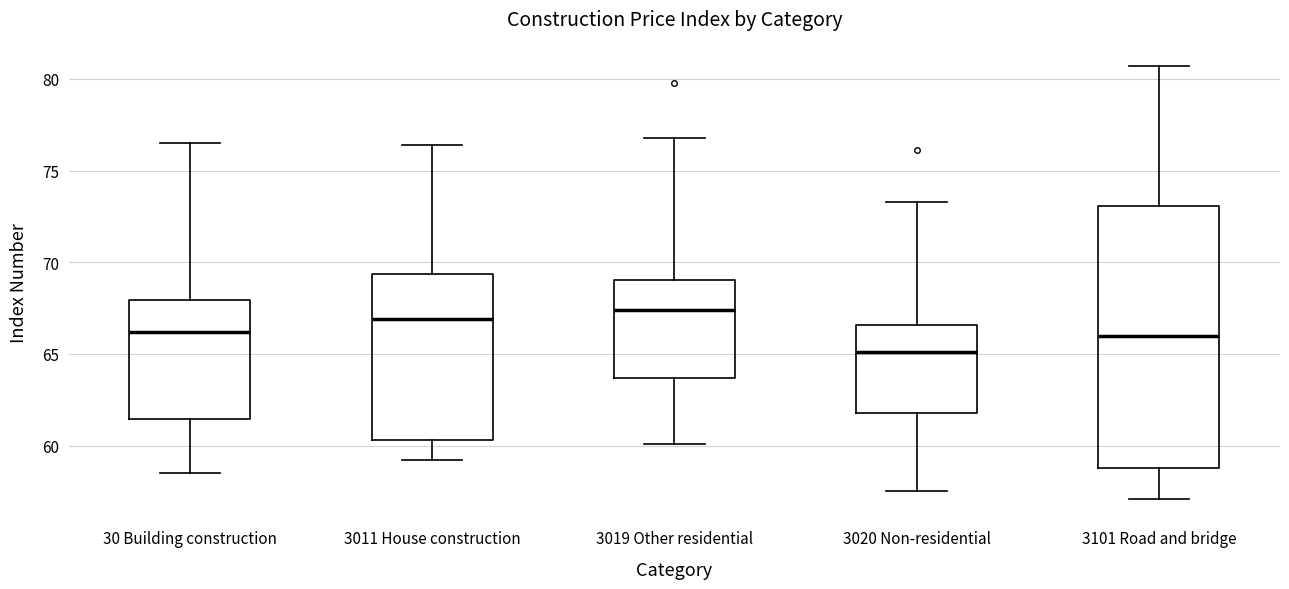

Where does the upper whisker of the box for 3101 Road and bridge end on the y-axis? The values are not printed on the chart, so give them approximately, as read against the axis.

80.5